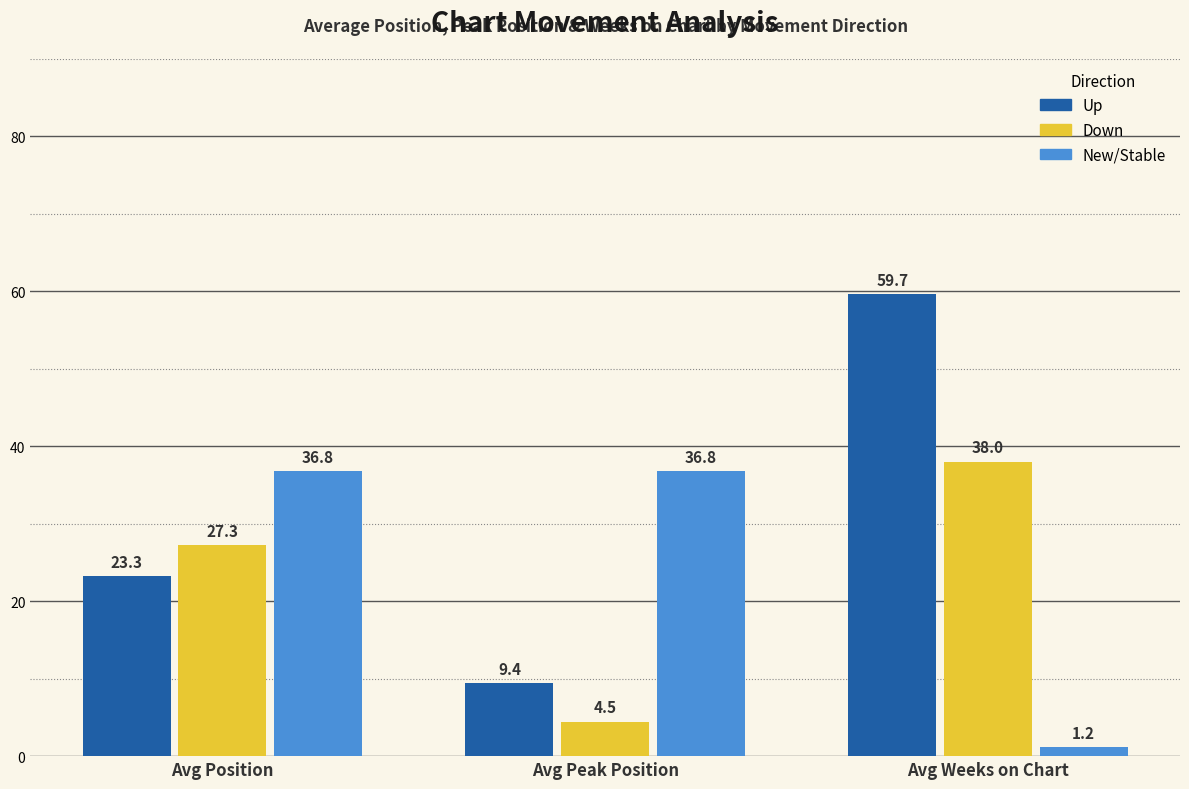

How many bars are there in total?

9